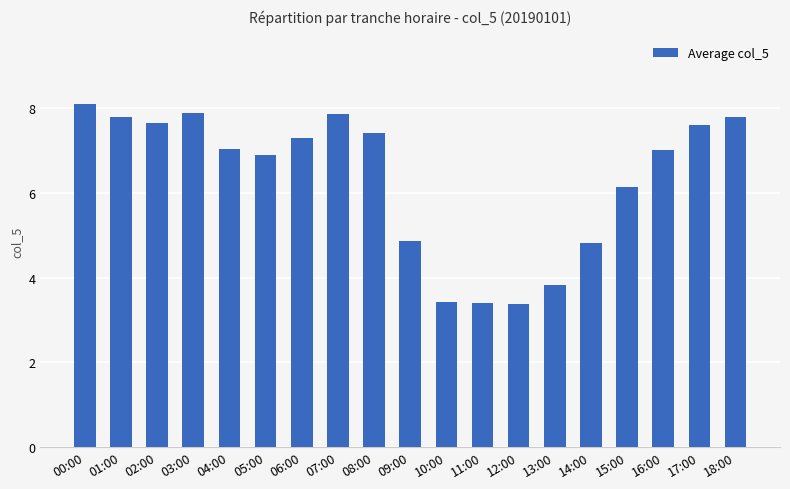

What is the difference between the values at 04:00 and 17:00?

0.6